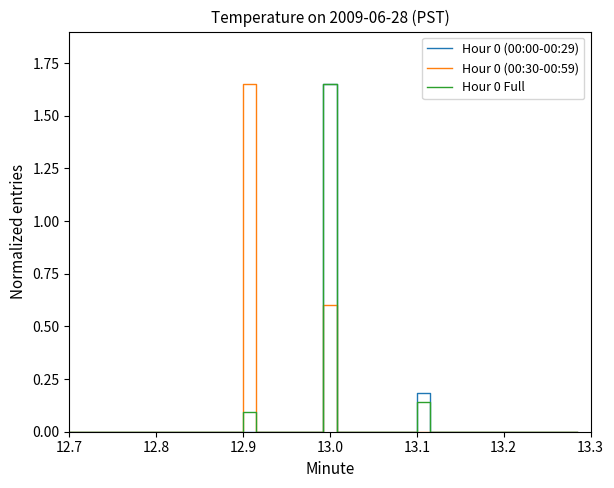

Count the Hour 0 (00:00-00:29) values in the range 0 to 1.

38